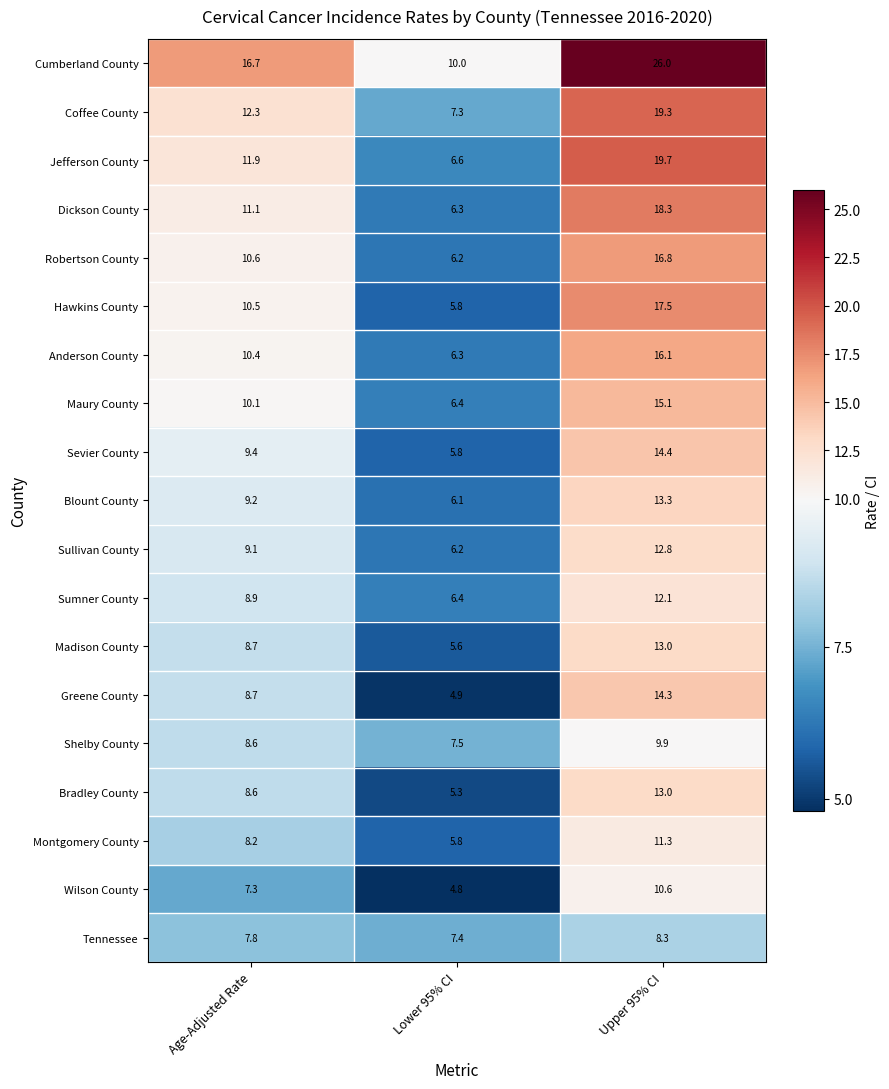

Where does the Shelby County series first go above 8?

Age-Adjusted Rate